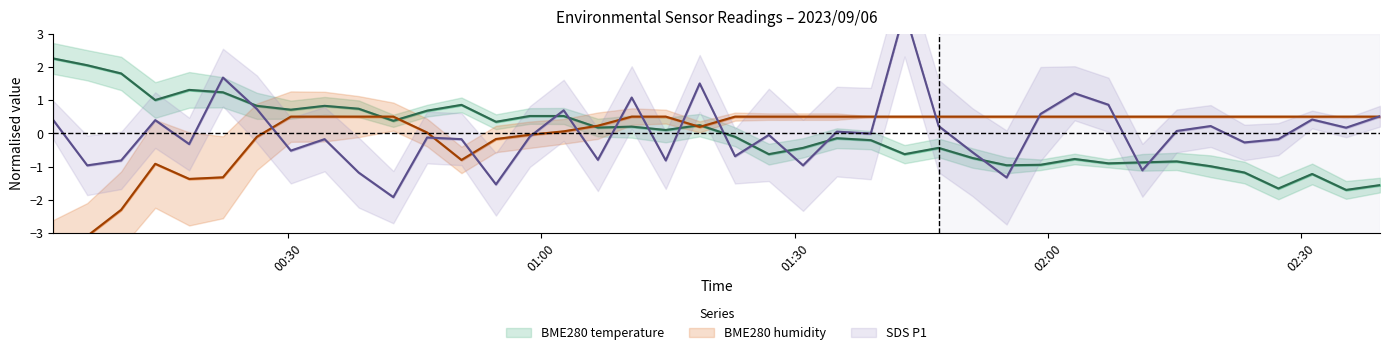

List the labels in order of BME280_temperature value, largest first.

2023/09/06 00:02:15, 2023/09/06 00:06:16, 2023/09/06 00:10:17, 2023/09/06 00:18:20, 2023/09/06 00:22:20, 2023/09/06 00:14:19, 2023/09/06 00:50:34, 2023/09/06 00:26:21, 2023/09/06 00:34:22, 2023/09/06 00:38:24, 2023/09/06 00:30:22, 2023/09/06 00:46:30, 2023/09/06 00:58:40, 2023/09/06 01:02:40, 2023/09/06 00:42:30, 2023/09/06 00:54:39, 2023/09/06 01:18:46, 2023/09/06 01:10:43, 2023/09/06 01:06:43, 2023/09/06 01:14:45, 2023/09/06 01:22:57, 2023/09/06 01:35:00, 2023/09/06 01:39:01, 2023/09/06 01:31:00, 2023/09/06 01:47:03, 2023/09/06 01:26:57, 2023/09/06 01:43:01, 2023/09/06 01:51:04, 2023/09/06 02:03:09, 2023/09/06 02:15:14, 2023/09/06 02:11:10, 2023/09/06 02:07:09, 2023/09/06 01:59:07, 2023/09/06 01:55:06, 2023/09/06 02:19:15, 2023/09/06 02:23:15, 2023/09/06 02:31:16, 2023/09/06 02:39:18, 2023/09/06 02:27:16, 2023/09/06 02:35:17